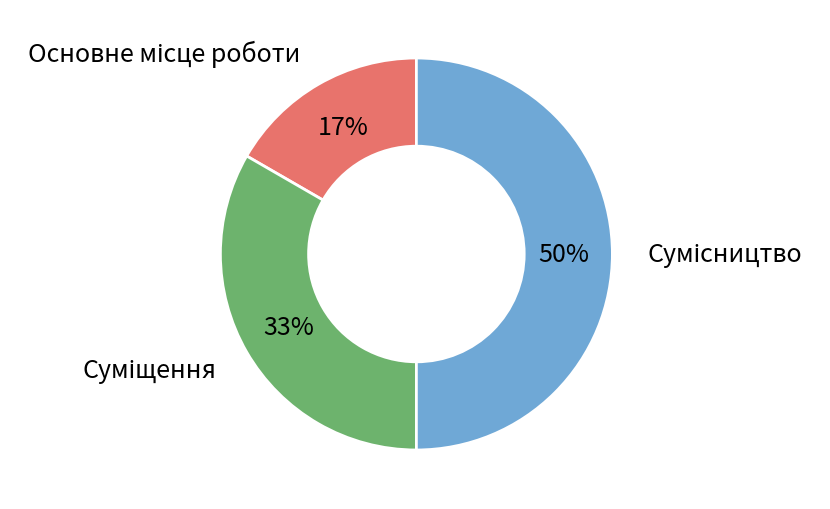

To the nearest percent, what is the difference between the largest and smallest slice percentages?

33%